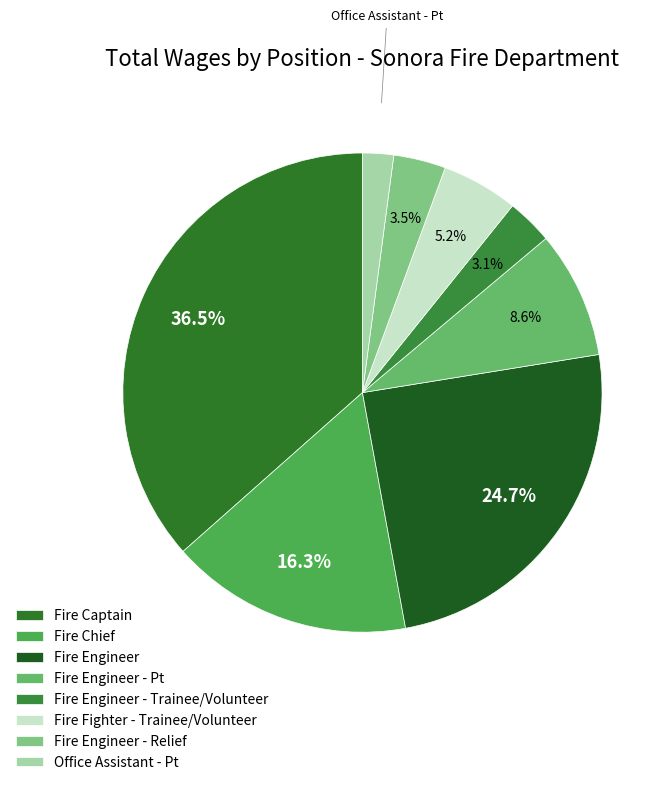

To the nearest percent, what percentage of the pie is Fire Engineer - Trainee/Volunteer?

3%